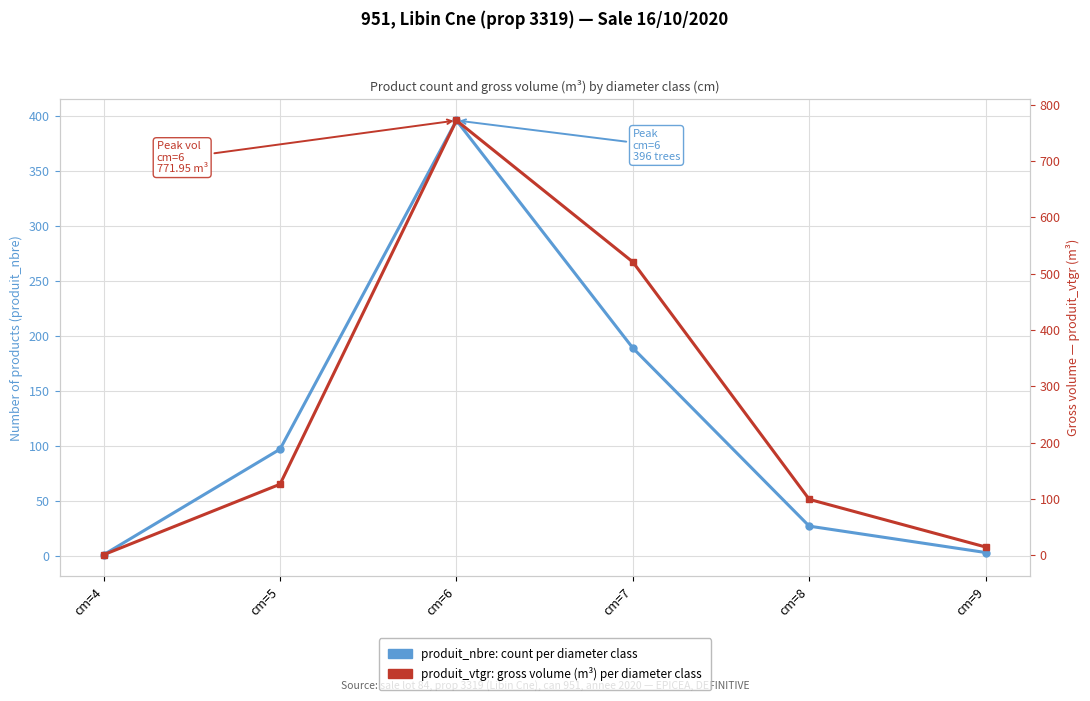

Where is the first local maximum for produit_vtgr (m³)?

cm=6